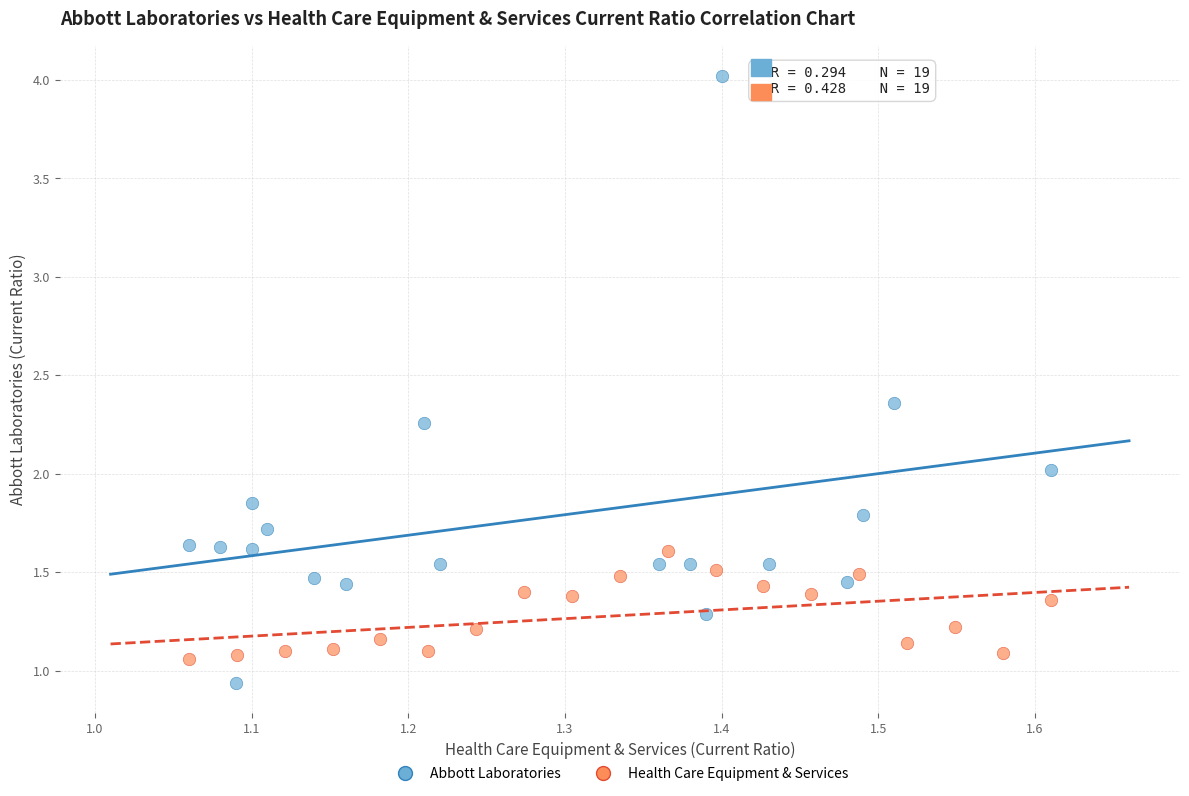

What are all the series names shown in the legend?

Abbott Laboratories, Health Care Equipment & Services